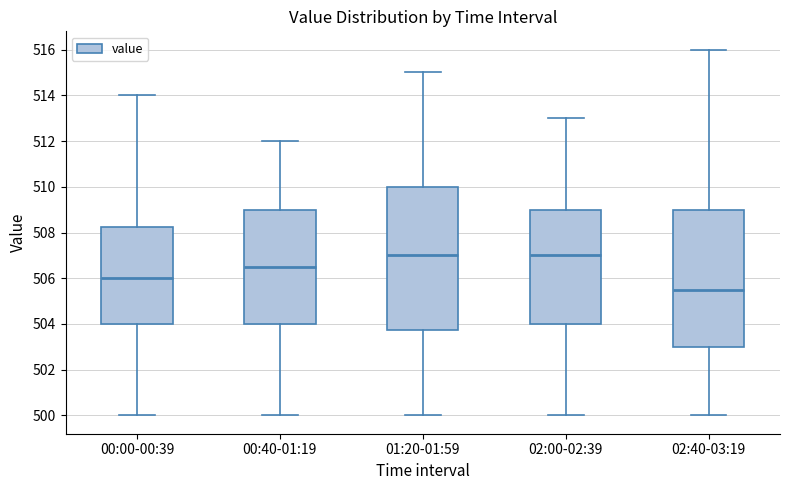

Reading left to right, read every box against the y-axis: the position of its median line, the range the box covers, and the ends of its whiskers. The values are not printed on the chart, so give them approximately, as read against the axis.

00:00-00:39: median 506.0, box 504.0 to 508.2, whiskers 500.0 to 514.0
00:40-01:19: median 506.6, box 504.0 to 509.0, whiskers 500.0 to 512.0
01:20-01:59: median 507.0, box 503.8 to 510.0, whiskers 500.0 to 515.0
02:00-02:39: median 507.0, box 504.0 to 509.0, whiskers 500.0 to 513.0
02:40-03:19: median 505.6, box 503.0 to 509.0, whiskers 500.0 to 516.0